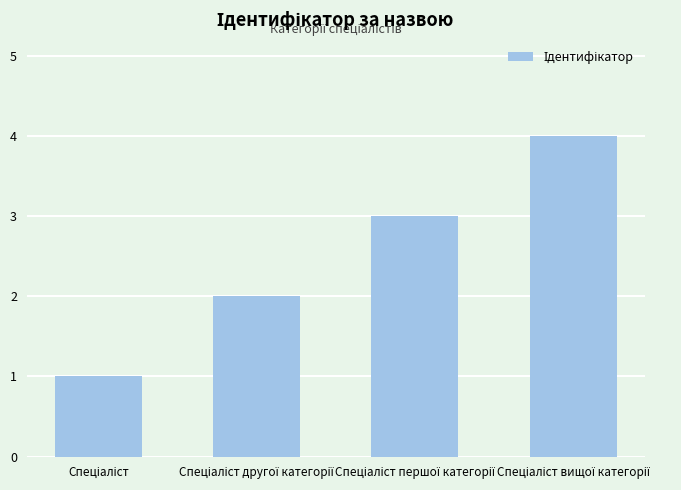

What is the maximum value shown in the chart?

4